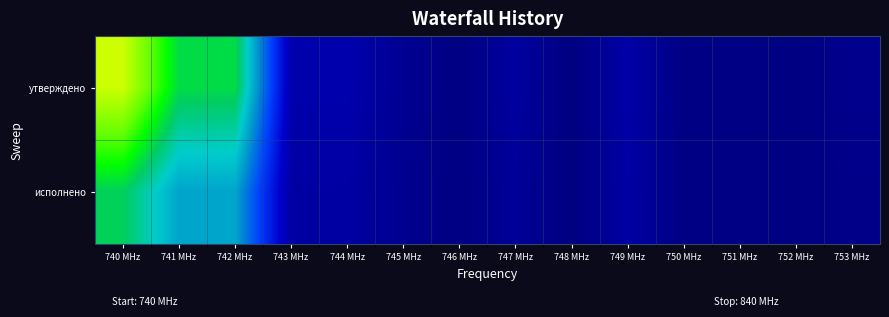

Reading right to left, what are all the values shown in this chart?

утверждено: 753 MHz=7325000.0	752 MHz=-26000.0	751 MHz=1567000.0	750 MHz=1287000.0	749 MHz=26635000.0	748 MHz=-1935589.6	747 MHz=21252923.5	746 MHz=106858.0	745 MHz=11422344.4	744 MHz=30846536.4	743 MHz=30846536.4	742 MHz=247954000.0	741 MHz=247954000.0	740 MHz=363740551.0
исполнено: 753 MHz=4861419.8	752 MHz=-18605.7	751 MHz=1377206.3	750 MHz=925360.6	749 MHz=24184997.7	748 MHz=-1947689.9	747 MHz=15711484.5	746 MHz=99846.0	745 MHz=9411566.4	744 MHz=23275207.1	743 MHz=23275207.1	742 MHz=171363515.0	741 MHz=171363515.0	740 MHz=239735418.6